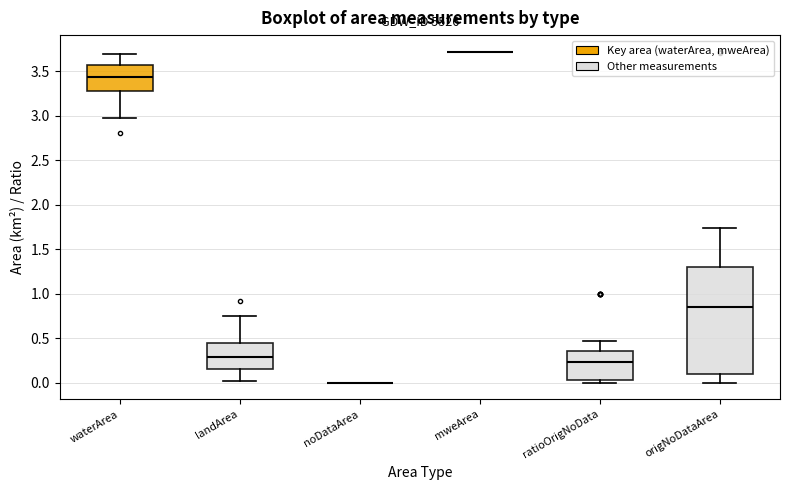

Where does the upper whisker of the box for waterArea end on the y-axis? The values are not printed on the chart, so give them approximately, as read against the axis.

3.70